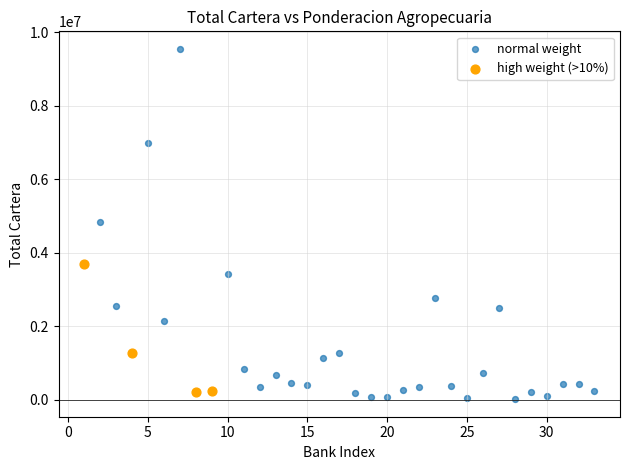

Which series has the widest spread of Y values?

normal weight